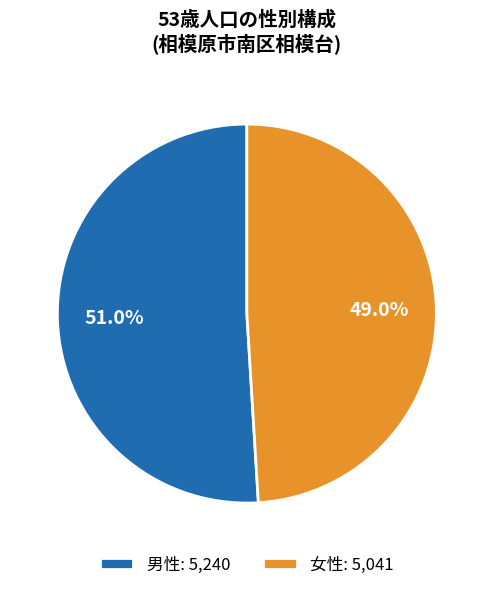

Is 男性: 5,240 the majority of the pie?

Yes